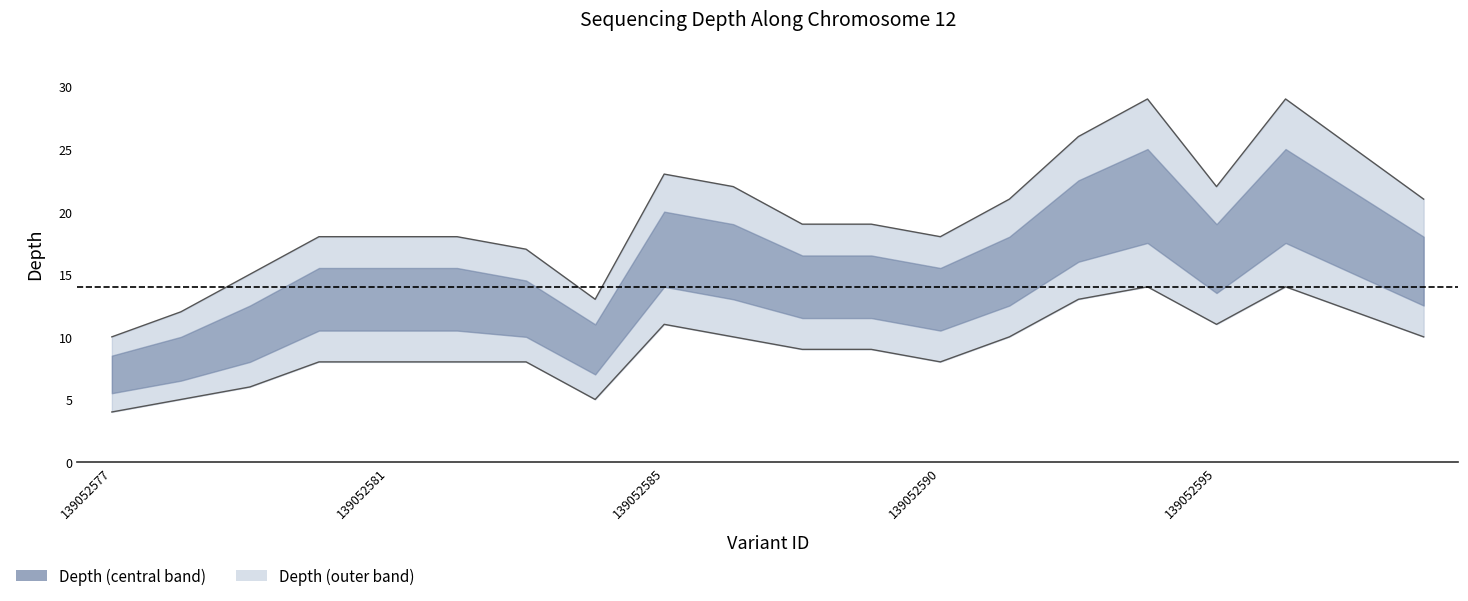

At which label is depth closest to 19?

139052588